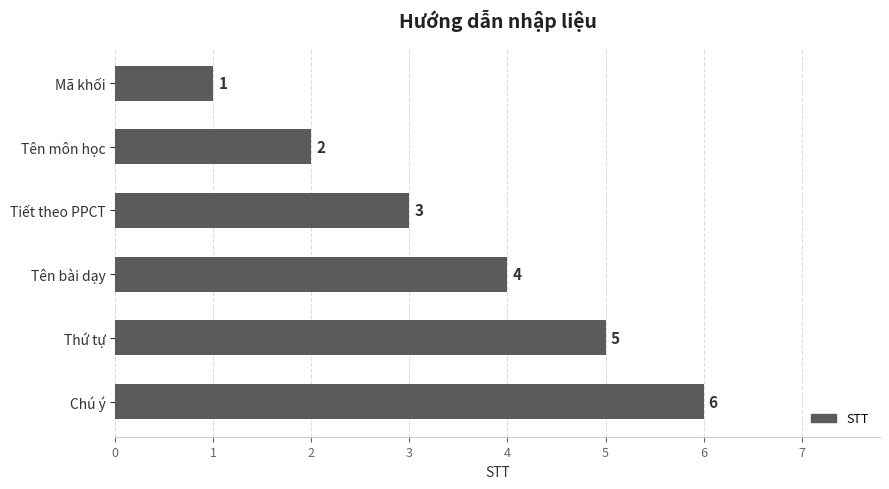

Does the chart contain stacked bars?

No